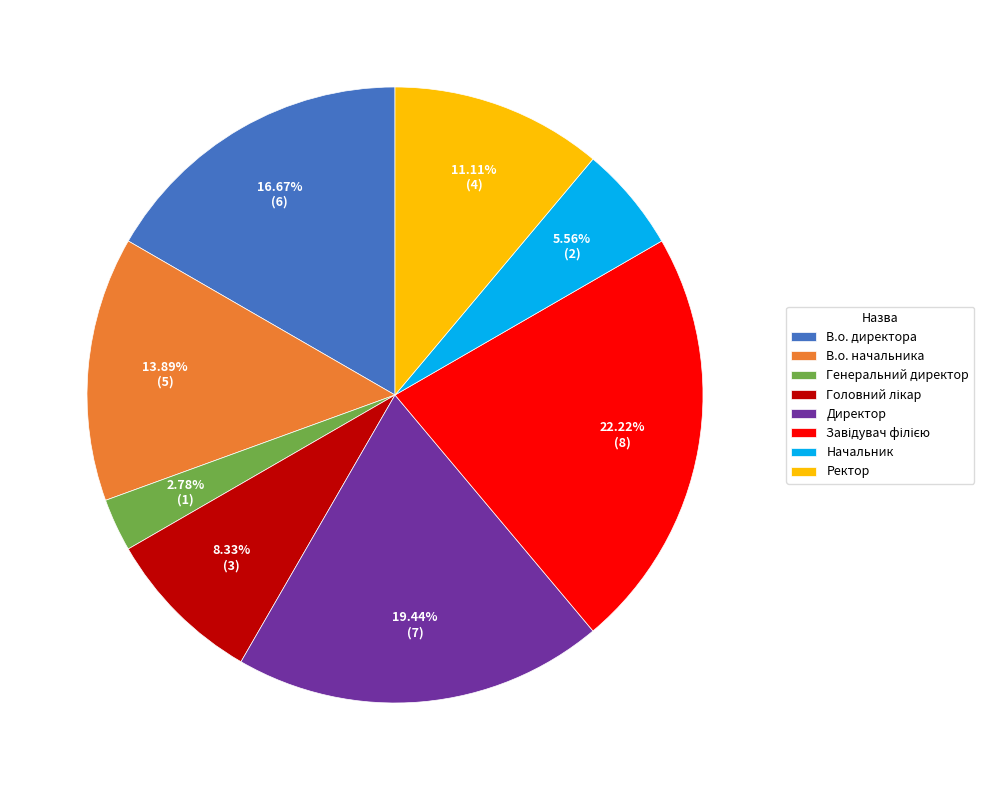

How many segments does this pie chart have?

8